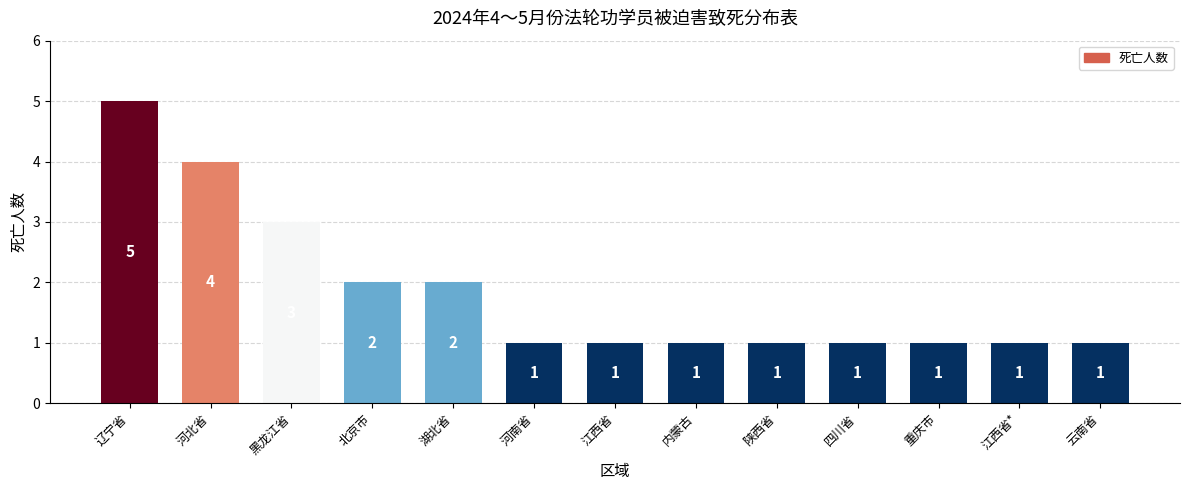

Reading left to right, what are all the values shown in this chart?

5	4	3	2	2	1	1	1	1	1	1	1	1